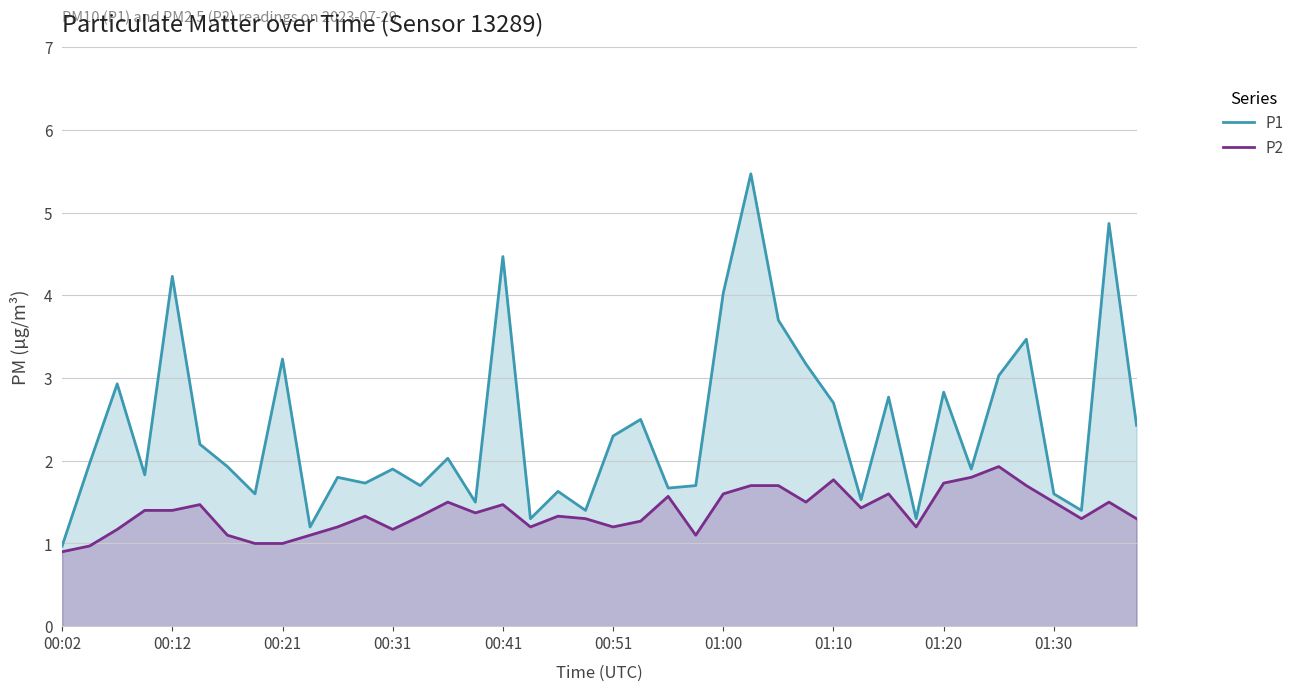

What is the lowest value of the P1 series?

1.0